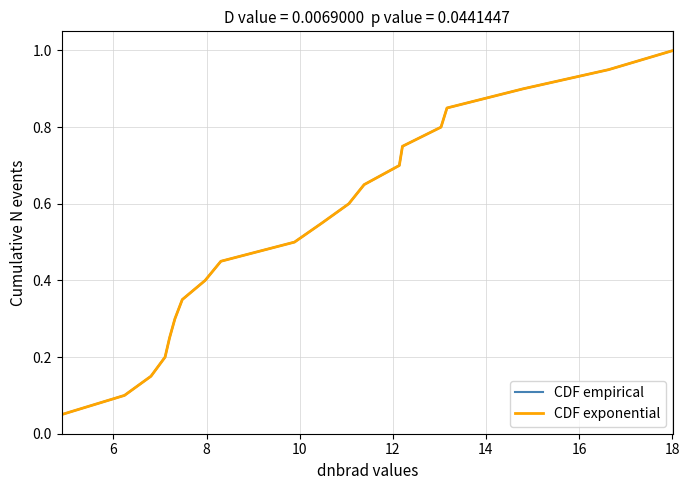

True or false: CDF exponential and CDF empirical cross at least once.

False